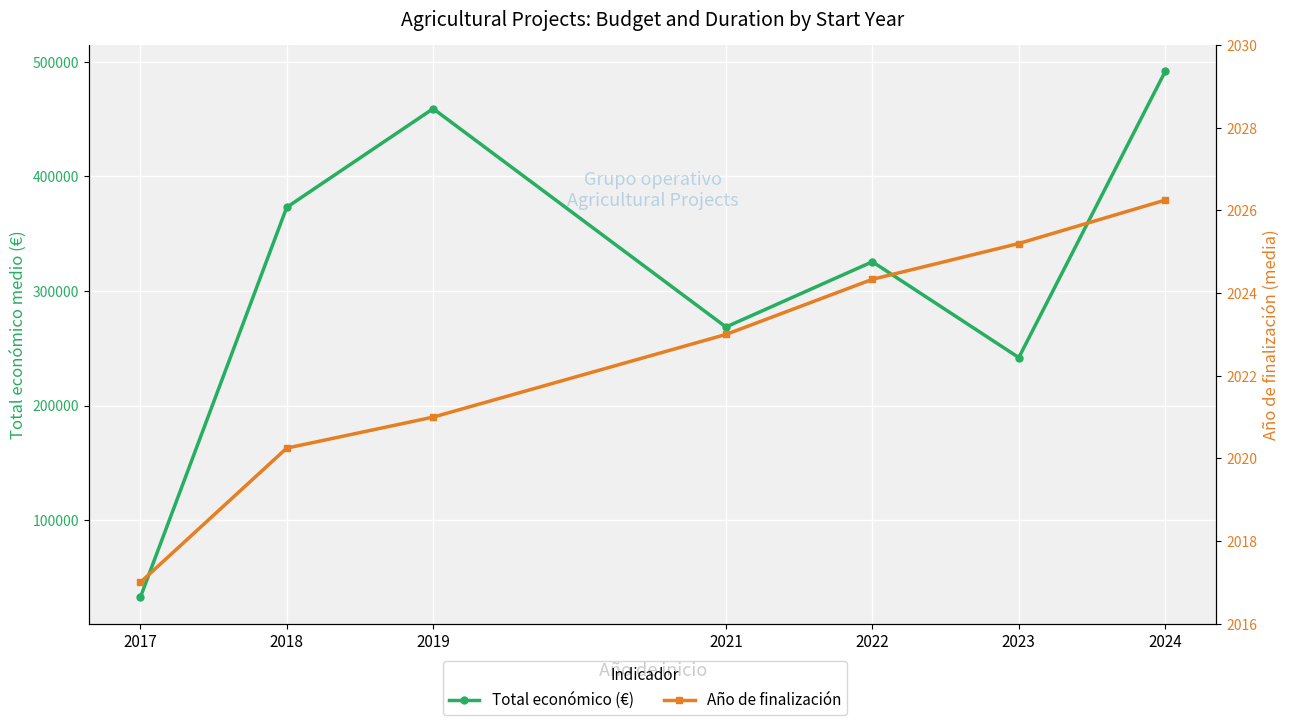

At 2018, list the series in order from largest to smallest.

Total económico (€), Año de finalización